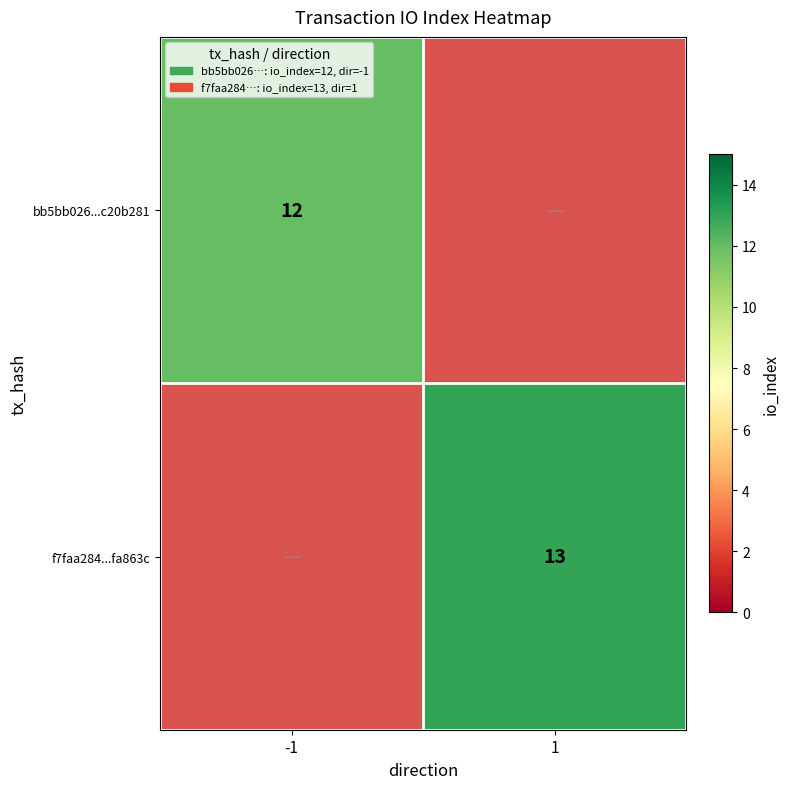

Which has a higher value, 1 or -1?

-1